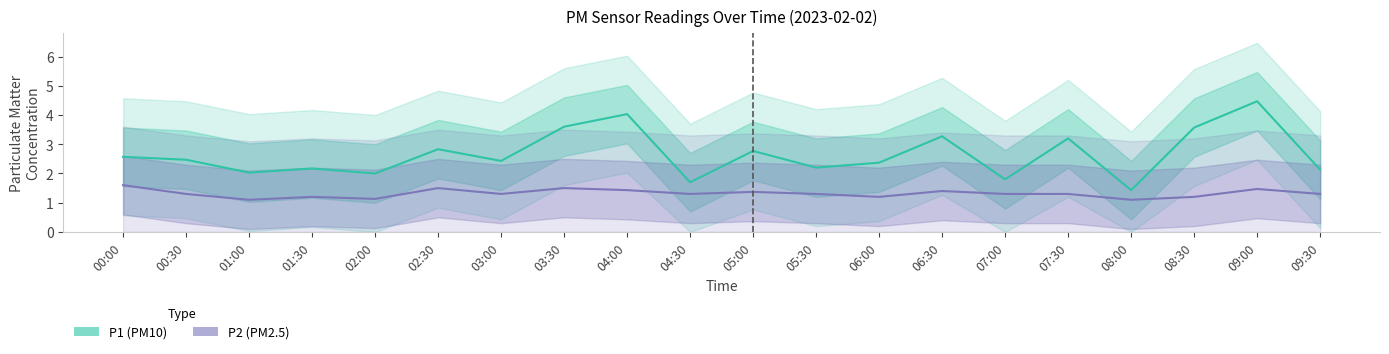

True or false: P1 (PM10) and P2 (PM2.5) cross at least once.

False